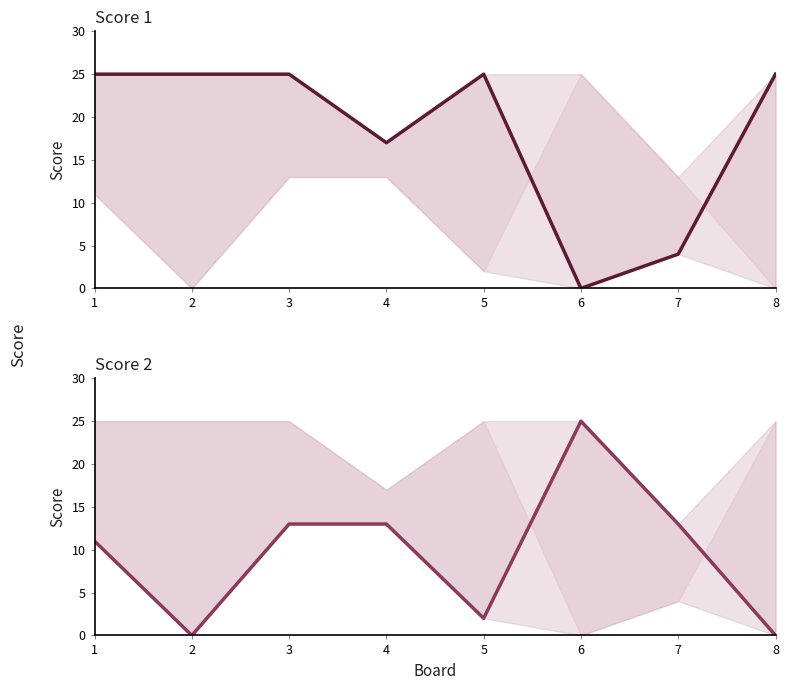

Reading left to right, extract all data points from this chart.

Score 1: 25	25	25	17	25	0	4	25
Score 2: 11	0	13	13	2	25	13	0